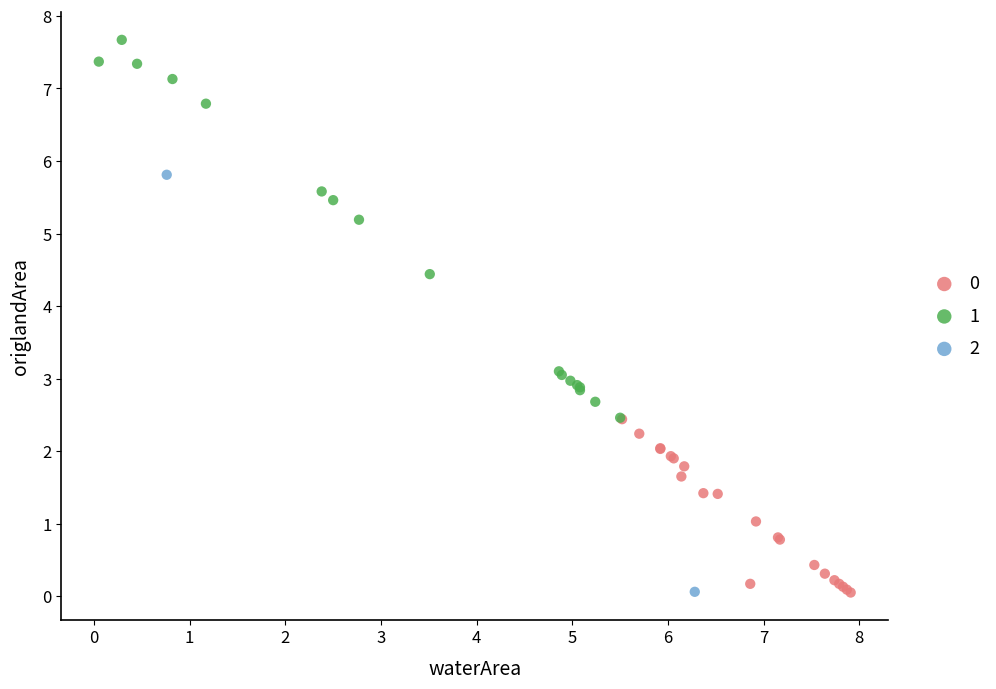

Which series has the largest Y range (max minus min)?

2